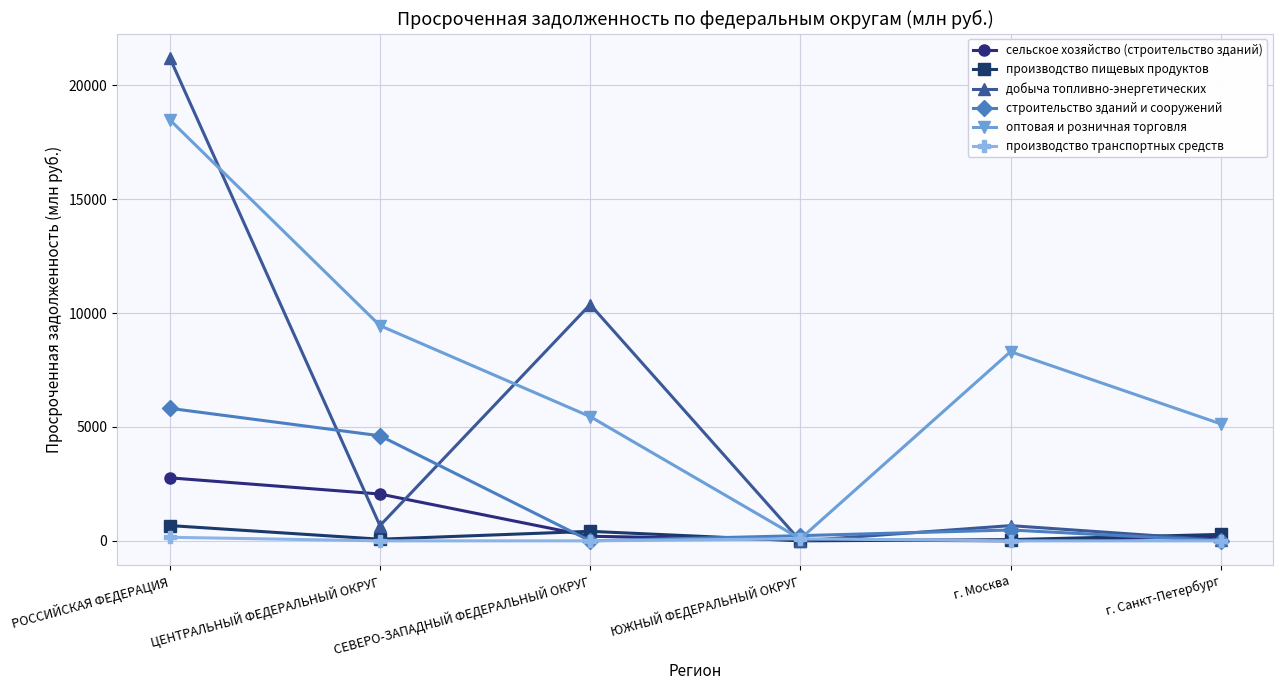

What is the difference between the maximum and minimum values in the добыча топливно-энергетических series?

21204